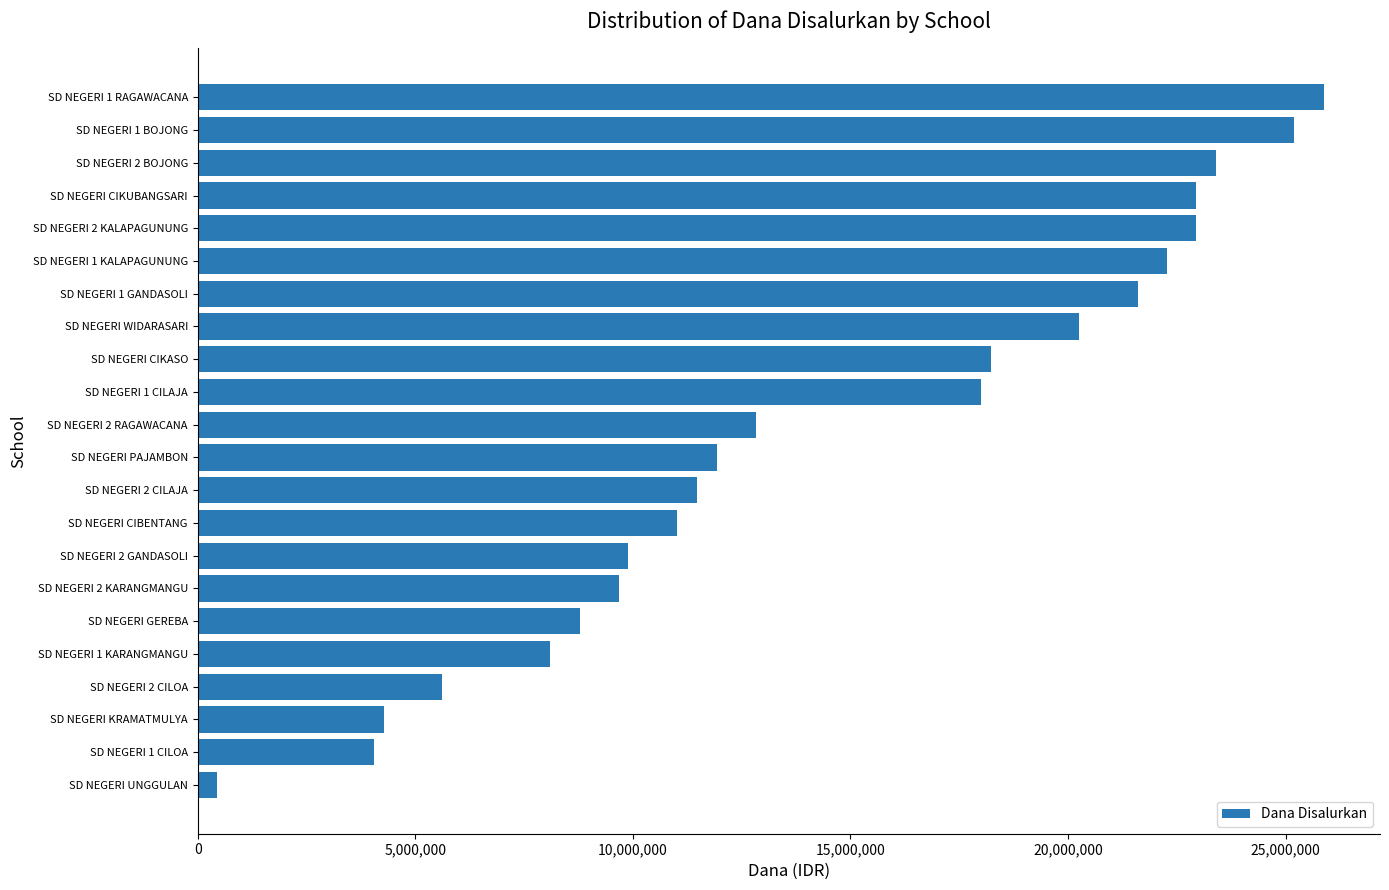

Is it true that the value at SD NEGERI 1 KALAPAGUNUNG is 22275000?

True